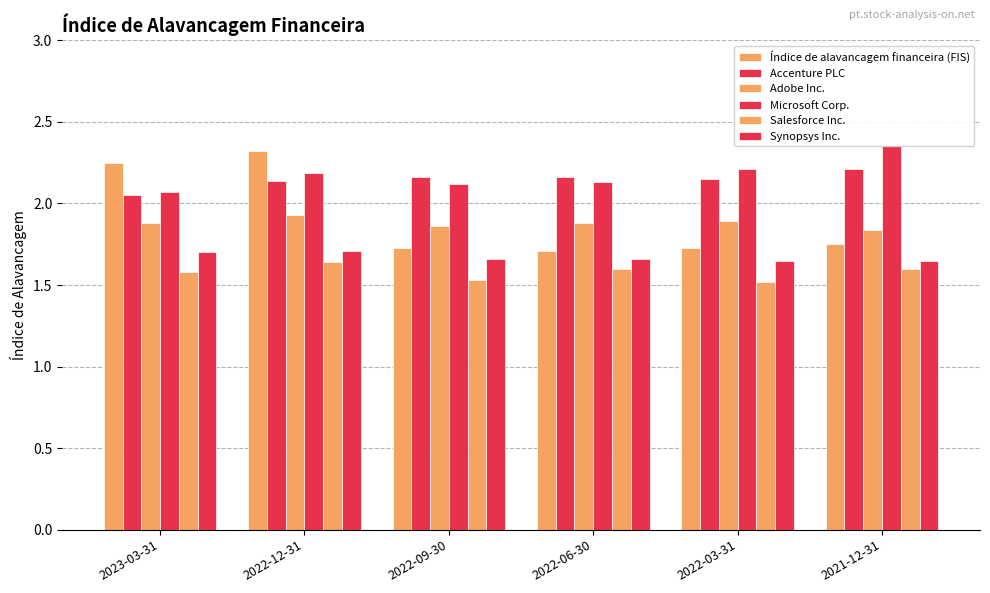

Which series has the largest total across all categories?

Microsoft Corp.